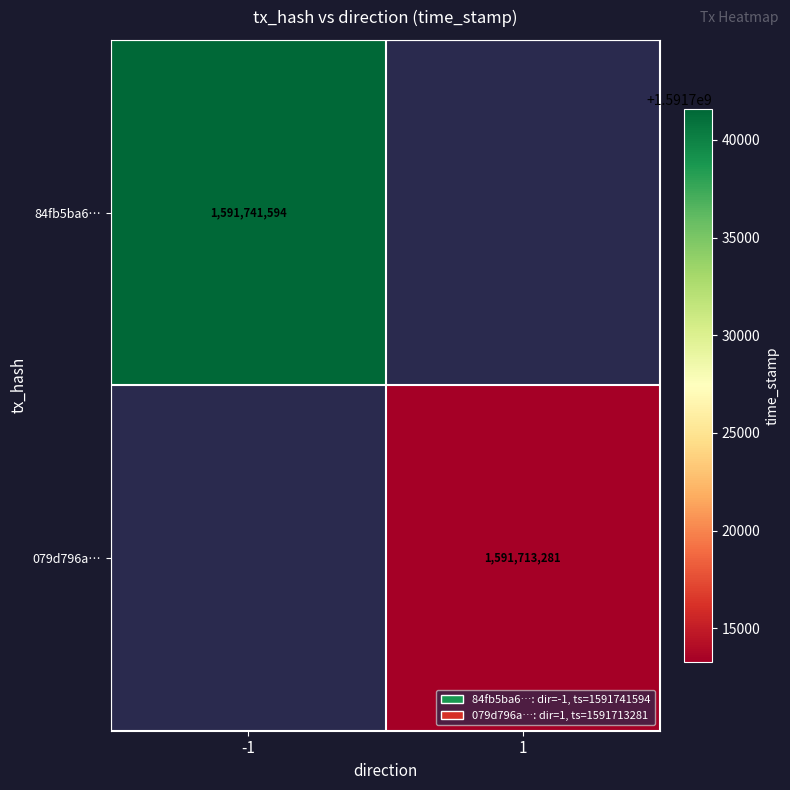

Is it true that 079d796a… equals 2073498707 at 1?

False